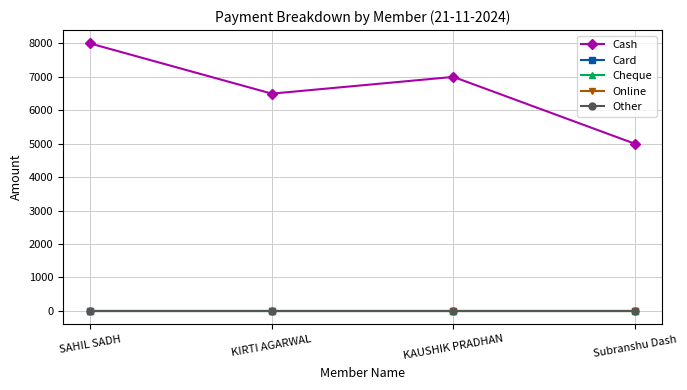

What is the label of the 1st point from the left?

SAHIL SADH